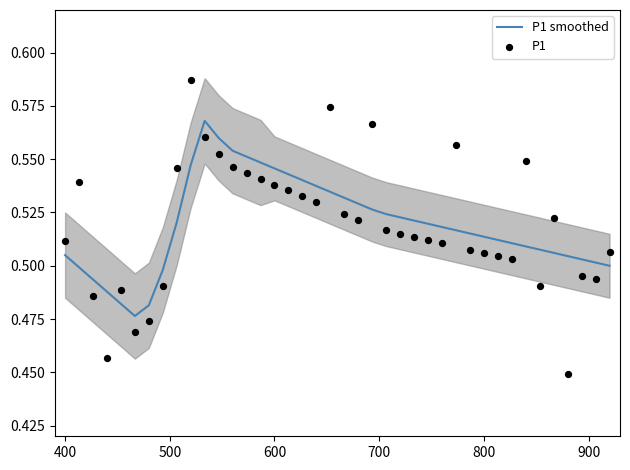

Which series has the largest Y range (max minus min)?

P1